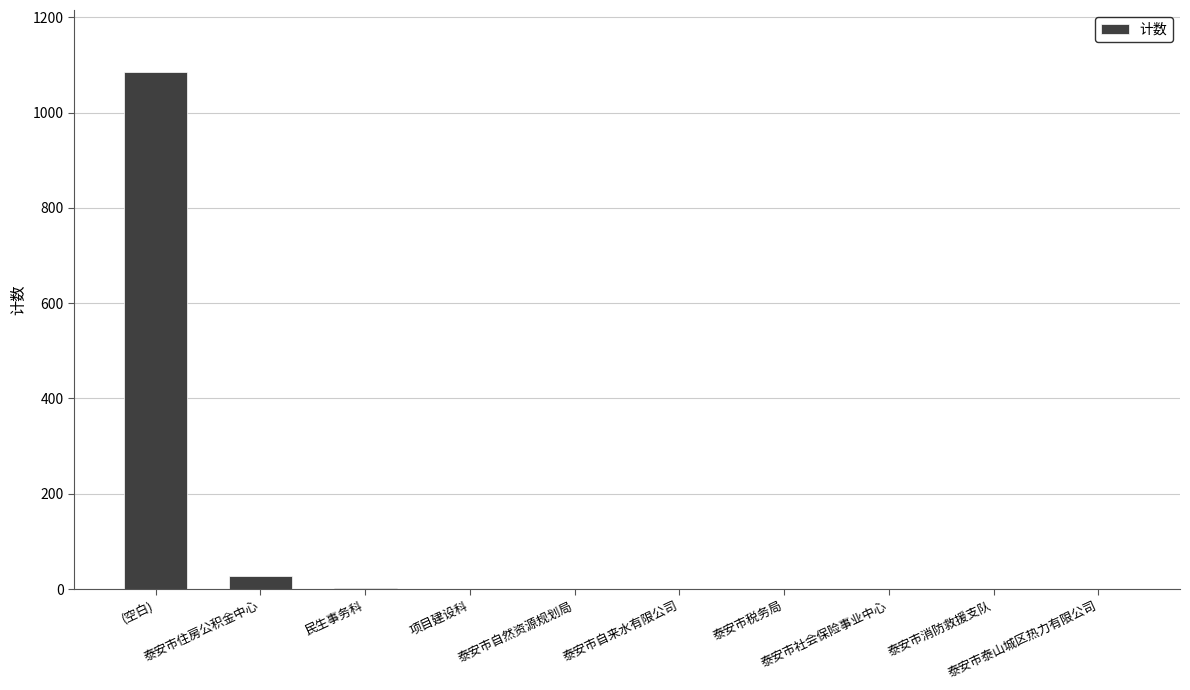

What value does the data have at 泰安市自来水有限公司?

1